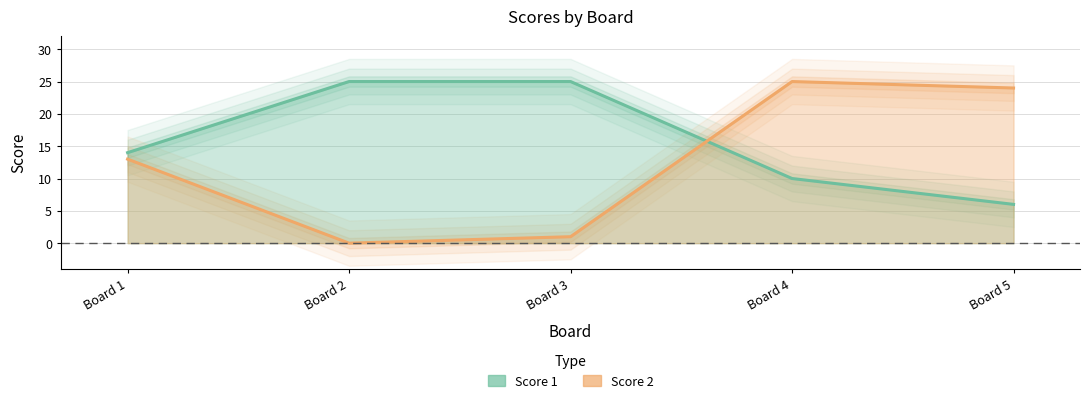

At which label does Score 2 reach its peak?

Board 4